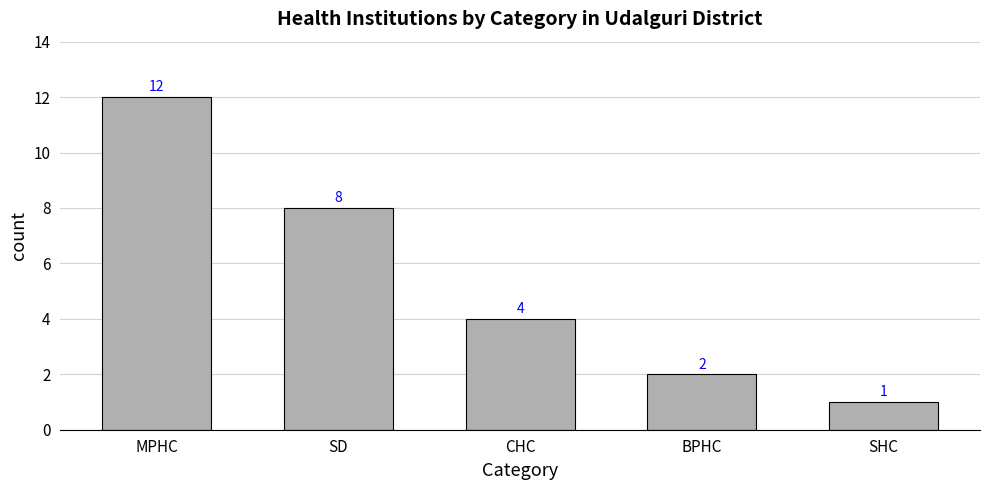

What is the difference between the maximum and minimum values?

11